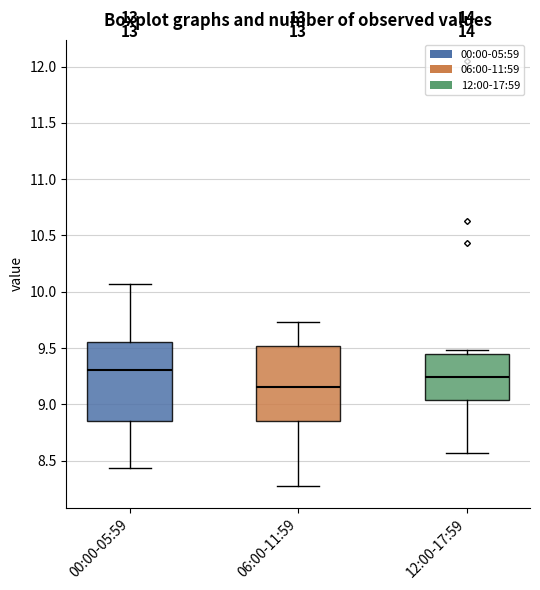

Reading left to right, transcribe this box plot: for each box, give where its median line is, the range the box spans, and where its two whiskers end, as read against the y-axis. The values are not printed on the chart, so give them approximately, as read against the axis.

00:00-05:59: median 9.30, box 8.85 to 9.55, whiskers 8.45 to 10.05
06:00-11:59: median 9.15, box 8.85 to 9.50, whiskers 8.25 to 9.75
12:00-17:59: median 9.25, box 9.05 to 9.45, whiskers 8.55 to 9.50